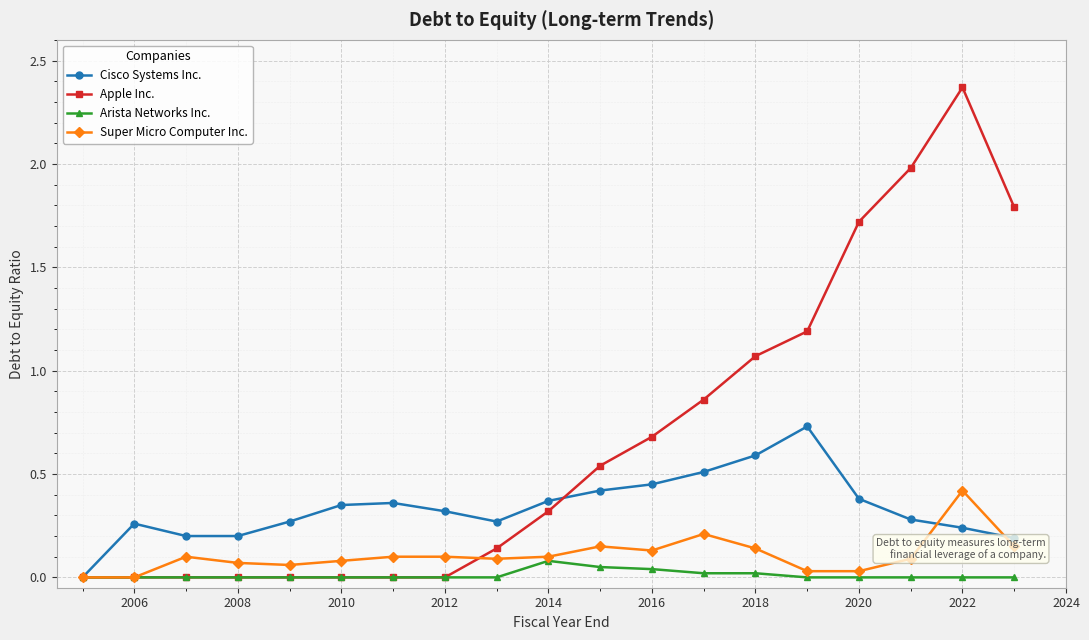

True or false: Apple Inc. and Cisco Systems Inc. intersect in this chart.

True